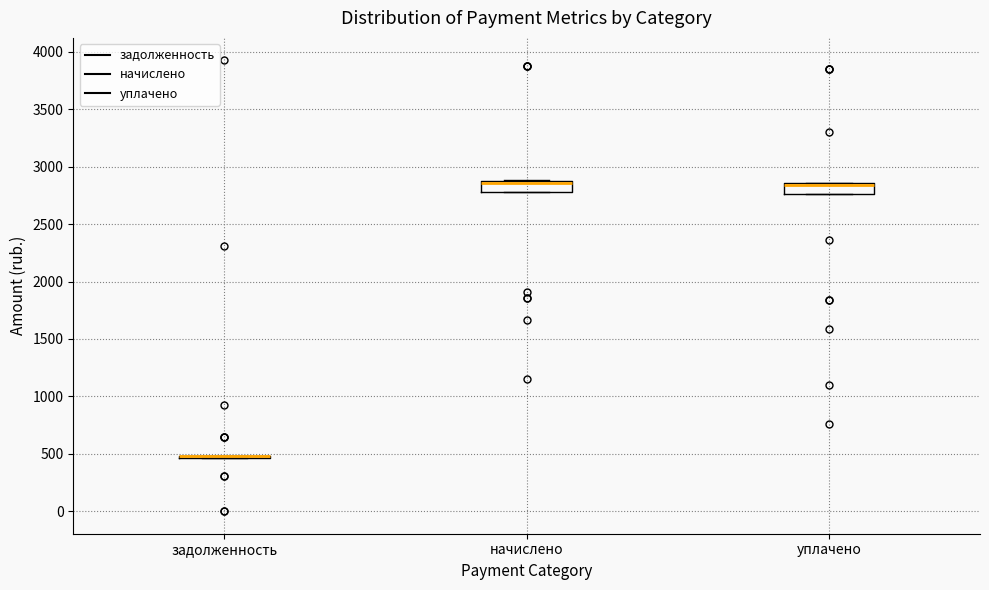

Reading left to right, read every box against the y-axis: the position of its median line, the range the box covers, and the ends of its whiskers. The values are not printed on the chart, so give them approximately, as read against the axis.

задолженность: box collapsed to a line at 500, whiskers 450 to 500
начислено: median 2850, box 2800 to 2900, whiskers 2800 to 2900
уплачено: median 2850 (just below the box's upper edge), box 2750 to 2850, whiskers 2750 to 2850